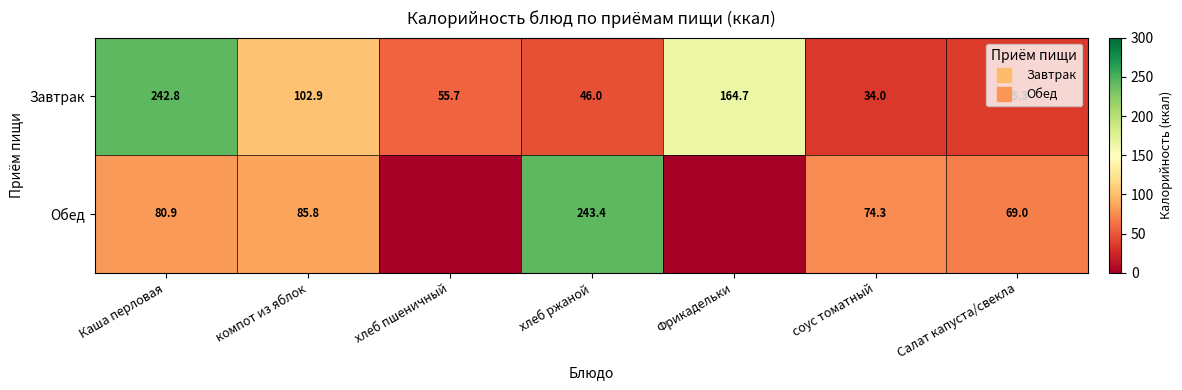

How many values in the Обед series are below 74?

3